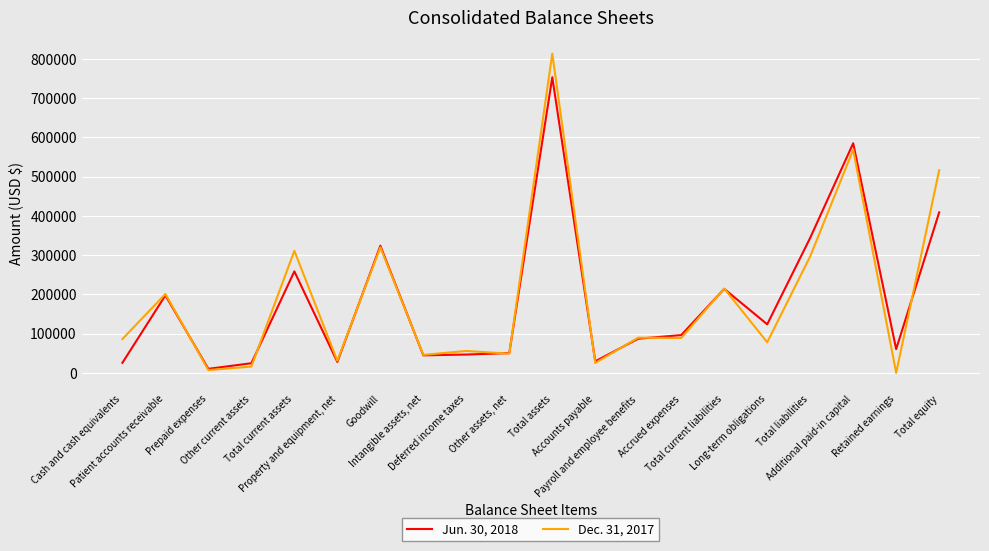

Where is Jun. 30, 2018 nearest to the value 381908?

Total equity